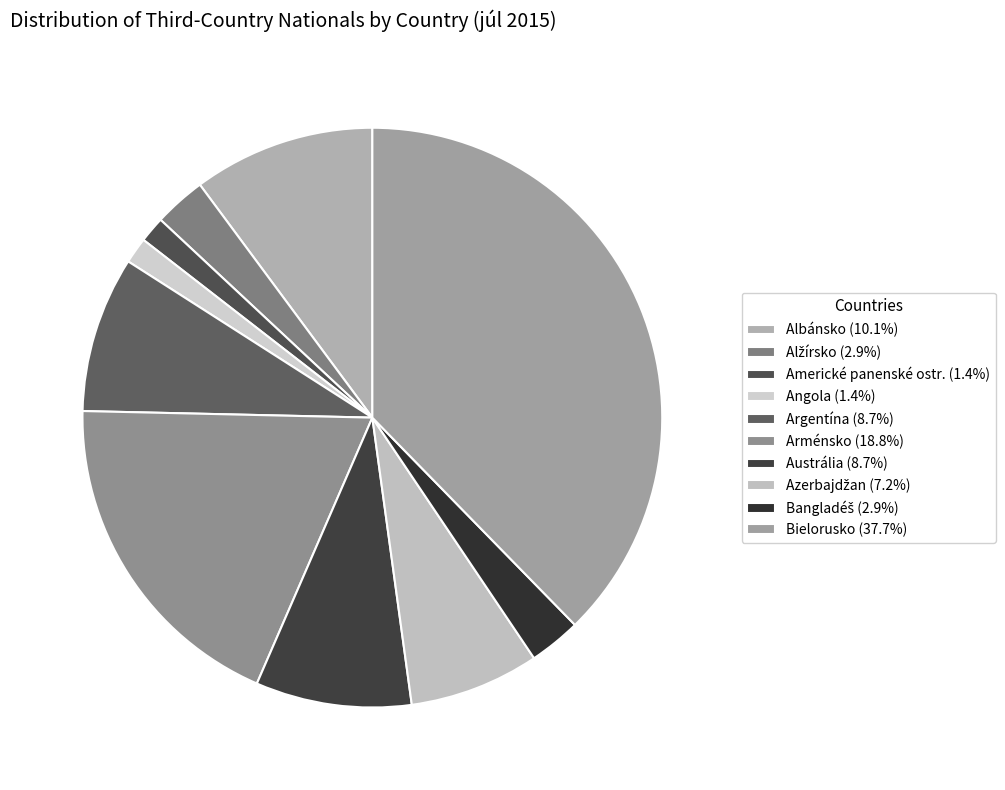

What percentage is the Americké panenské ostr. slice, to the nearest percent?

1%